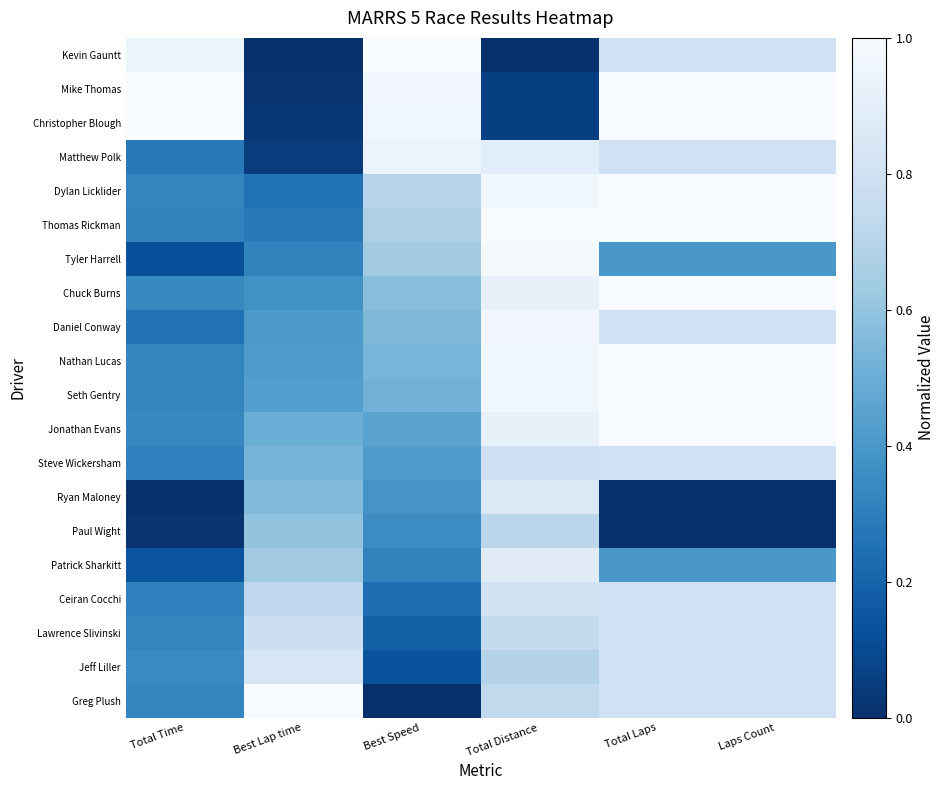

What is the total value across all series at Laps Count?

15.2